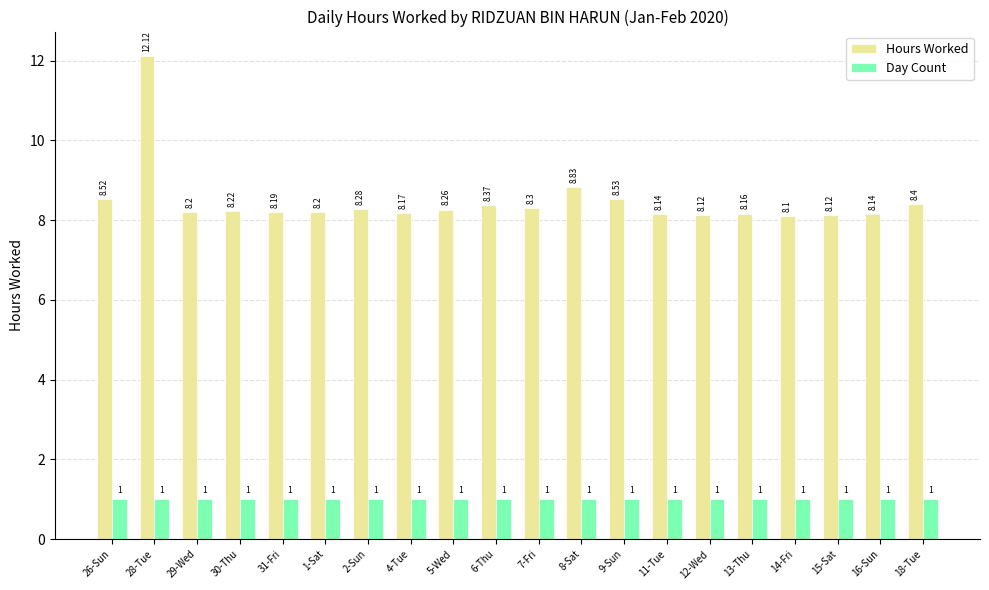

Rank the series at 14-Fri from highest to lowest value.

Hours Worked, Day Count